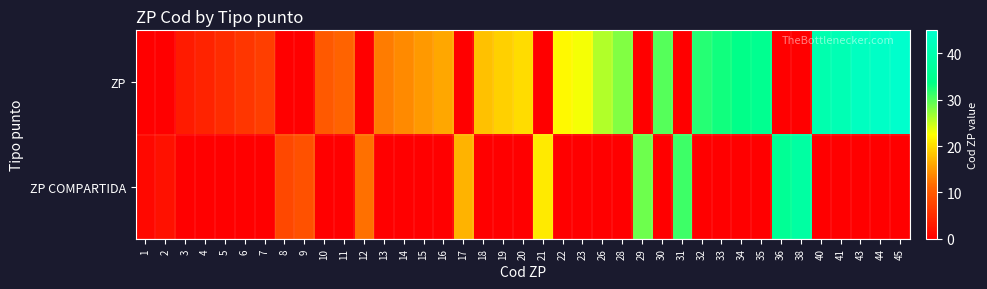

Rank the series by their average value, from highest to lowest.

ZP, ZP COMPARTIDA